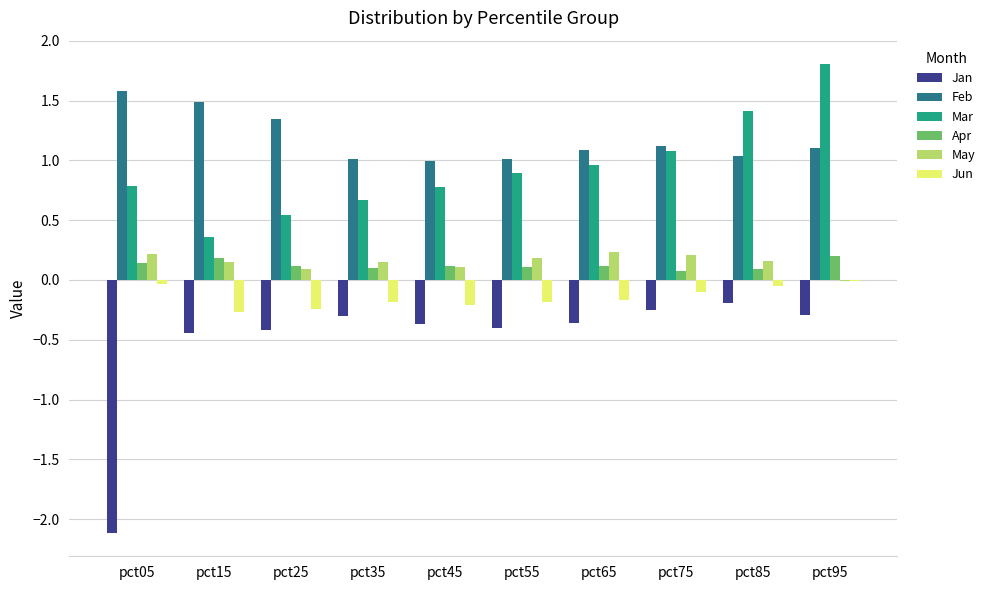

Which series has the largest total across all categories?

Feb